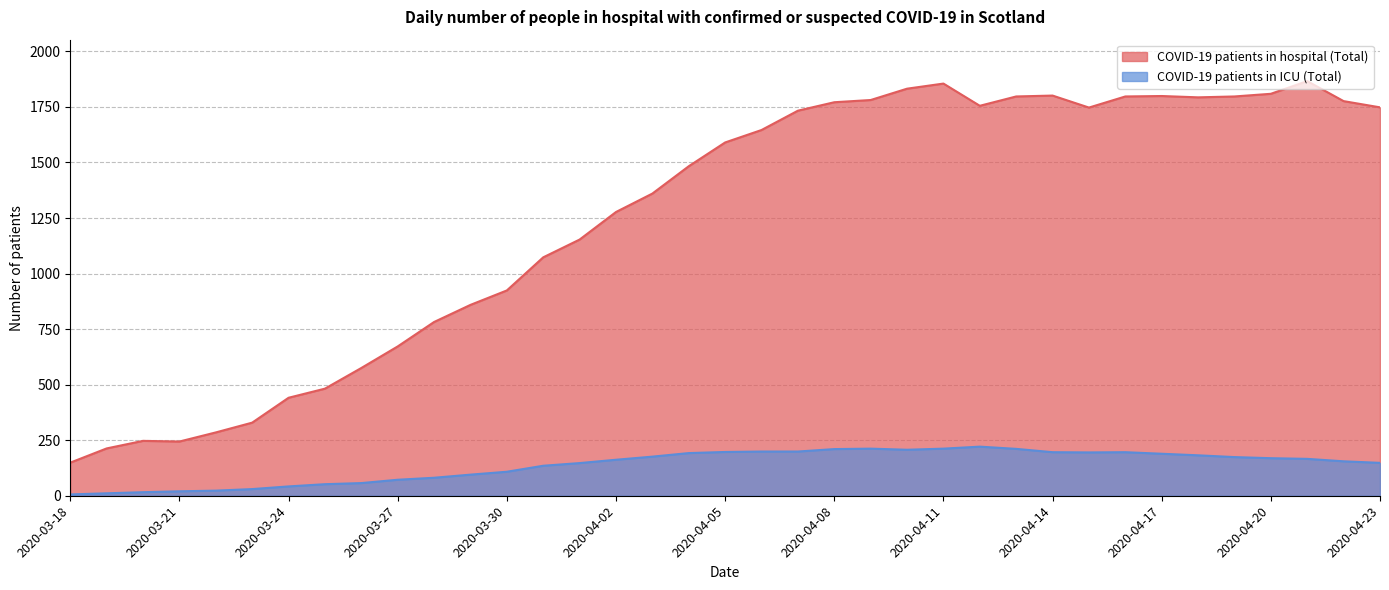

True or false: COVID-19 patients in ICU (Total) and COVID-19 patients in hospital (Total) cross at least once.

False